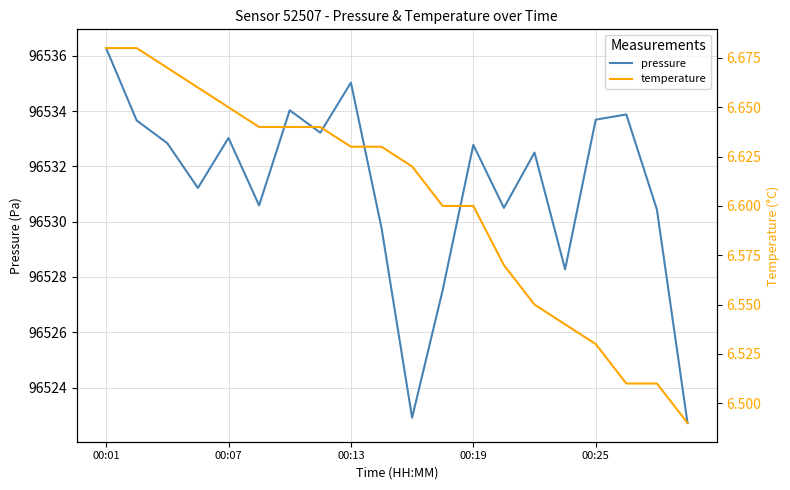

True or false: temperature has more than 0 points higher than both neighbors.

False